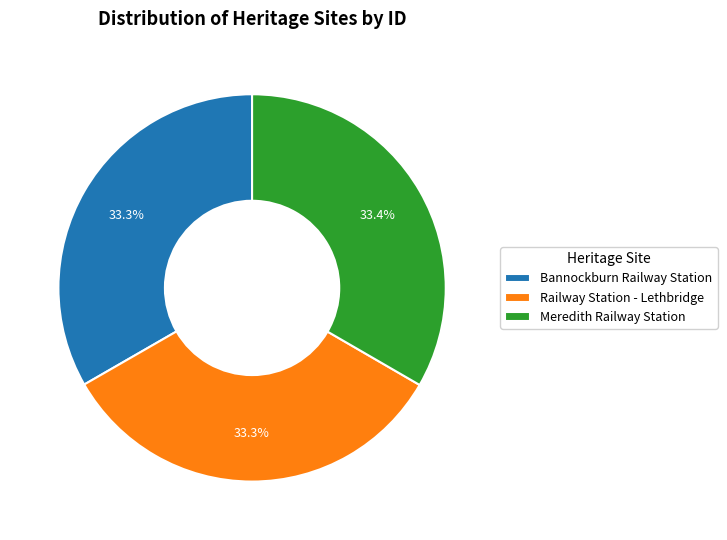

Approximately how many times larger is the value at Railway Station - Lethbridge compared to Meredith Railway Station?

1.0